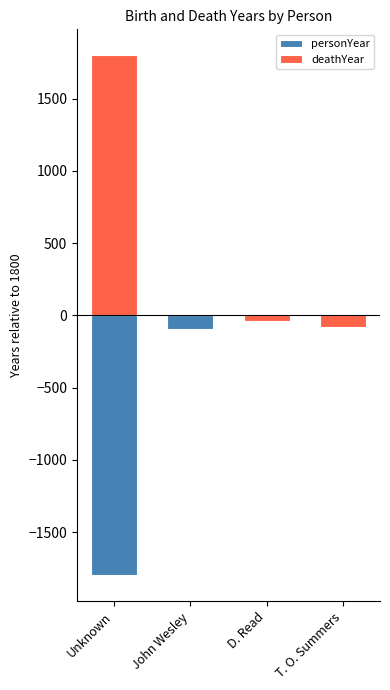

How many data points in personYear are less than -43?

2